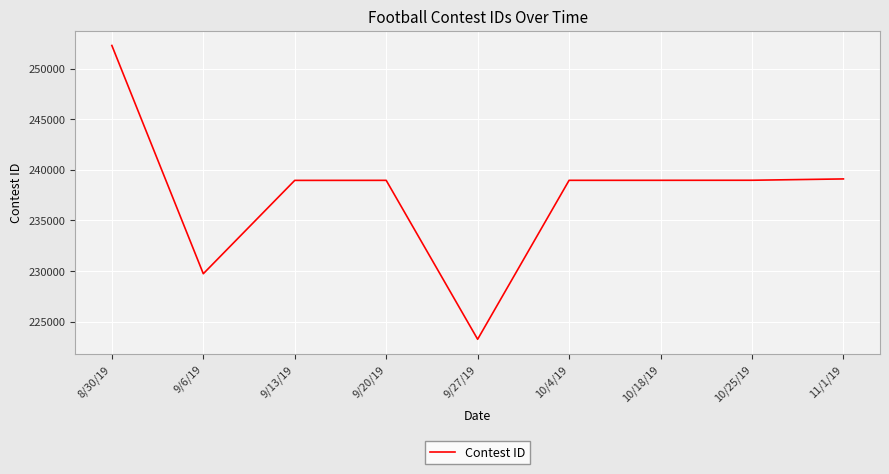

Count the number of data series in this chart.

1